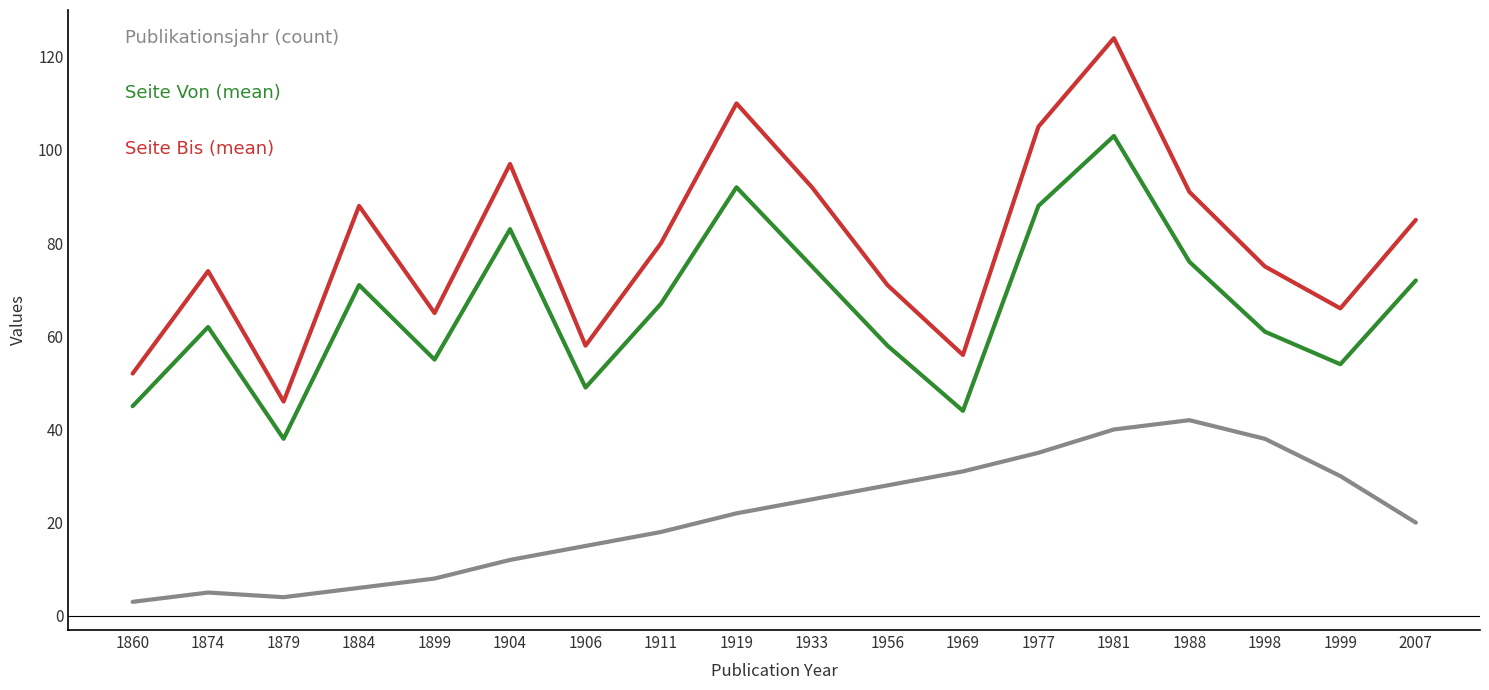

Reading left to right, list all the values displayed in this chart.

Publikationsjahr (count): 3	5	4	6	8	12	15	18	22	25	28	31	35	40	42	38	30	20
Seite Von (mean): 45	62	38	71	55	83	49	67	92	75	58	44	88	103	76	61	54	72
Seite Bis (mean): 52	74	46	88	65	97	58	80	110	92	71	56	105	124	91	75	66	85